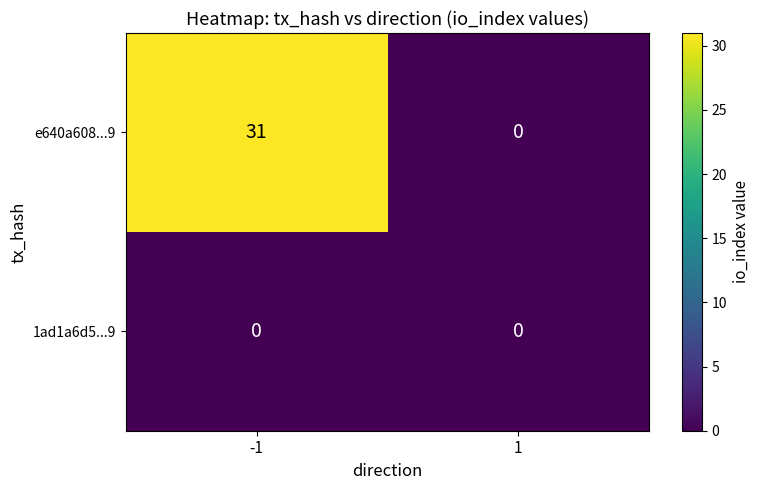

What is the maximum value for e640a608...9?

31